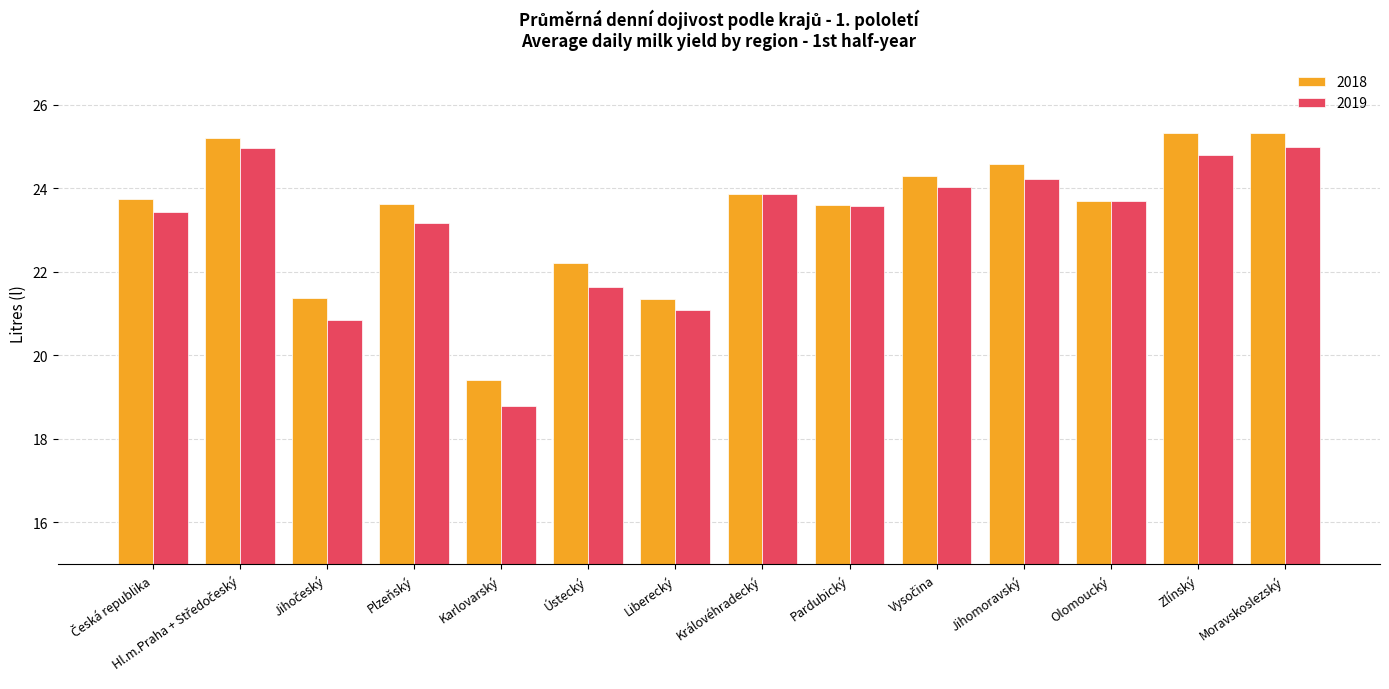

At how many categories does at least one series exceed 20?

13